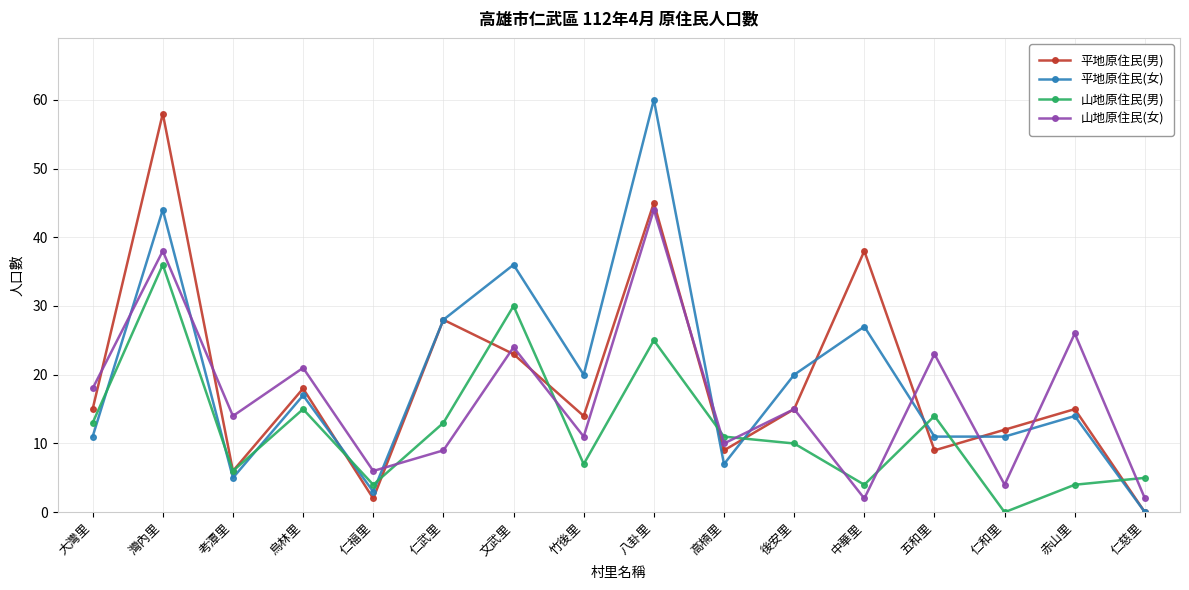

How many times do 山地原住民(男) and 山地原住民(女) cross each other?

7